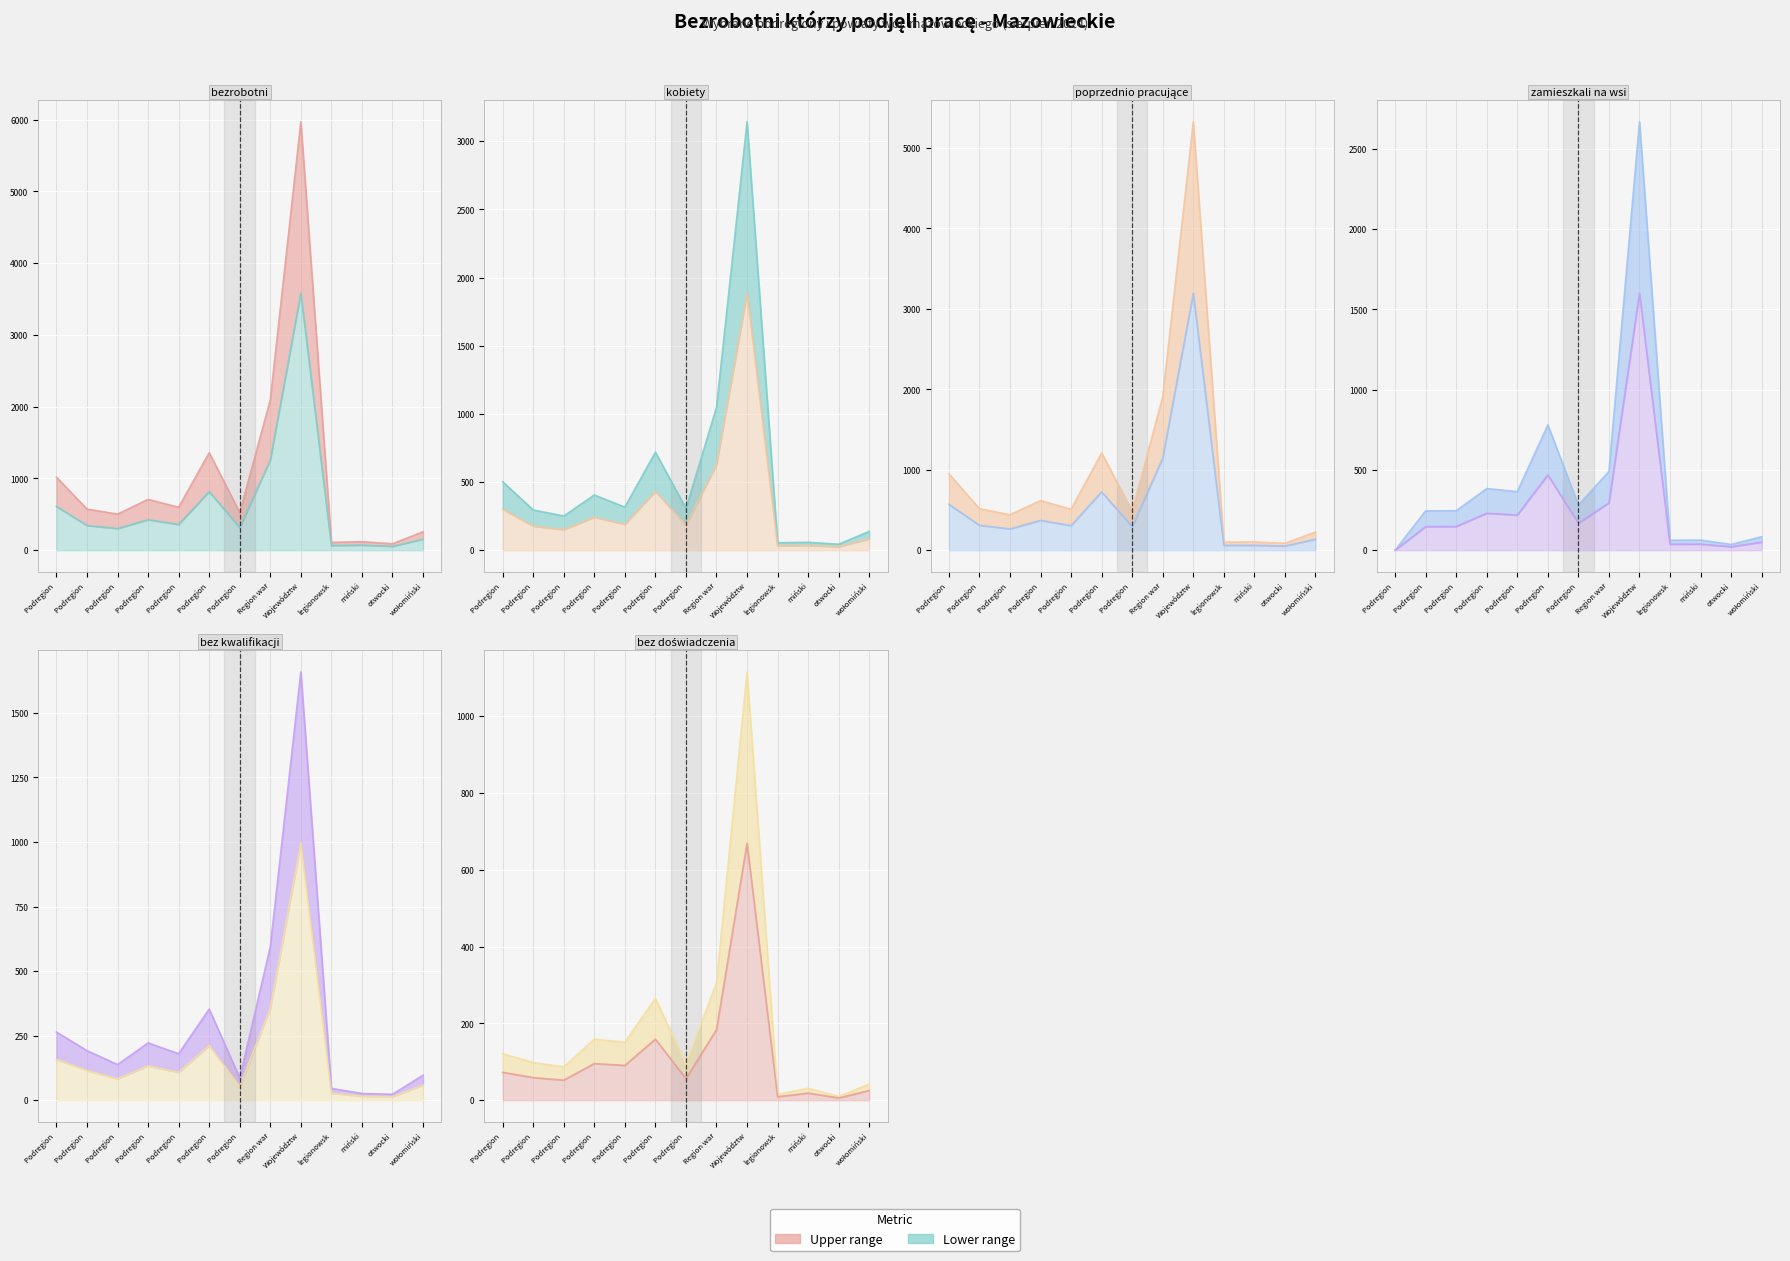

What is the spread (max minus min) of values at otwocki?

80.0